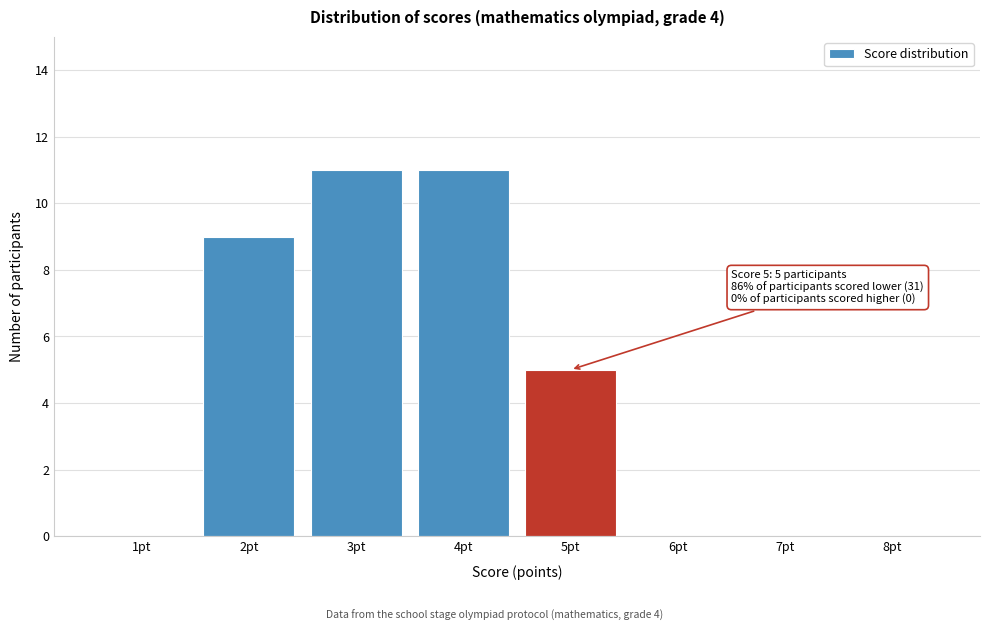

Reading left to right, what are all the values shown in this chart?

1pt=0	2pt=9	3pt=11	4pt=11	5pt=5	6pt=0	7pt=0	8pt=0